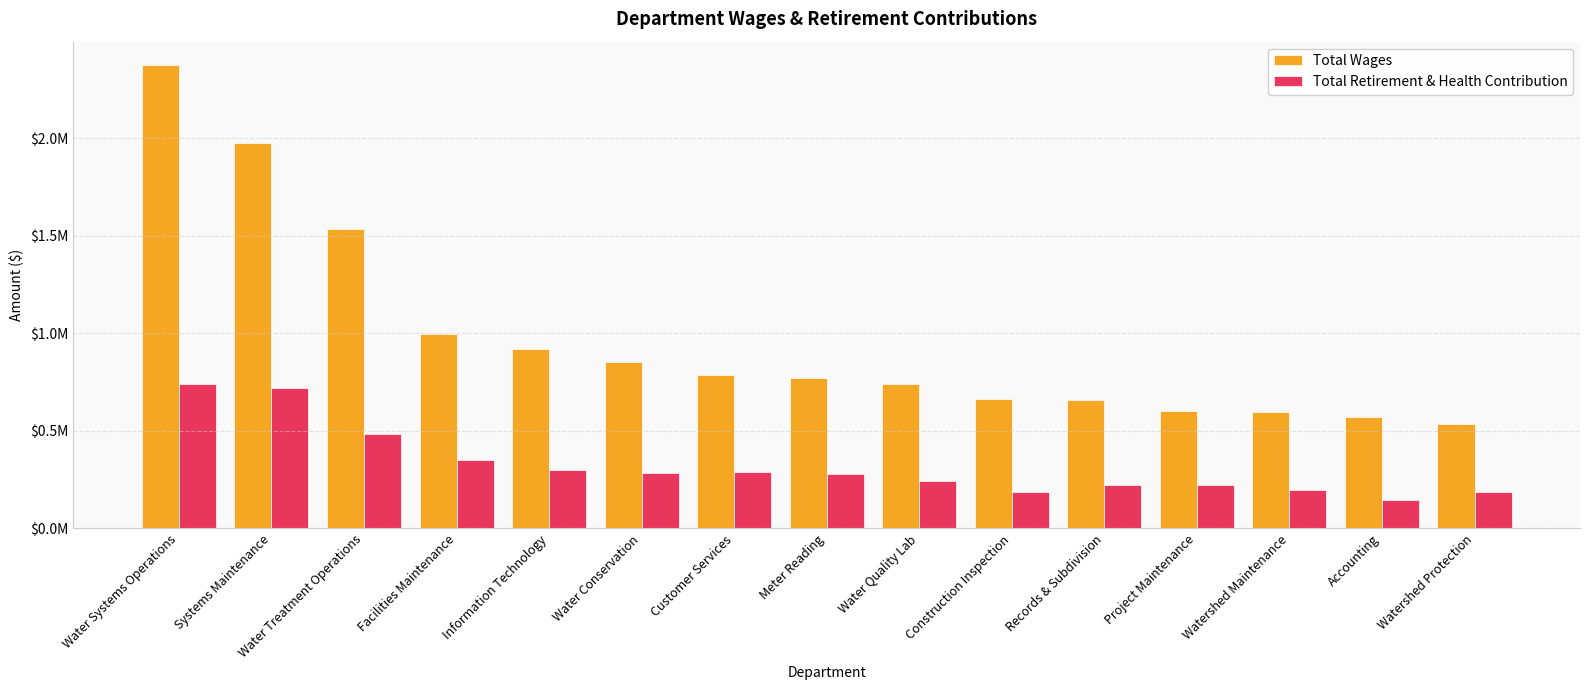

Which series has the largest total across all categories?

Total Wages